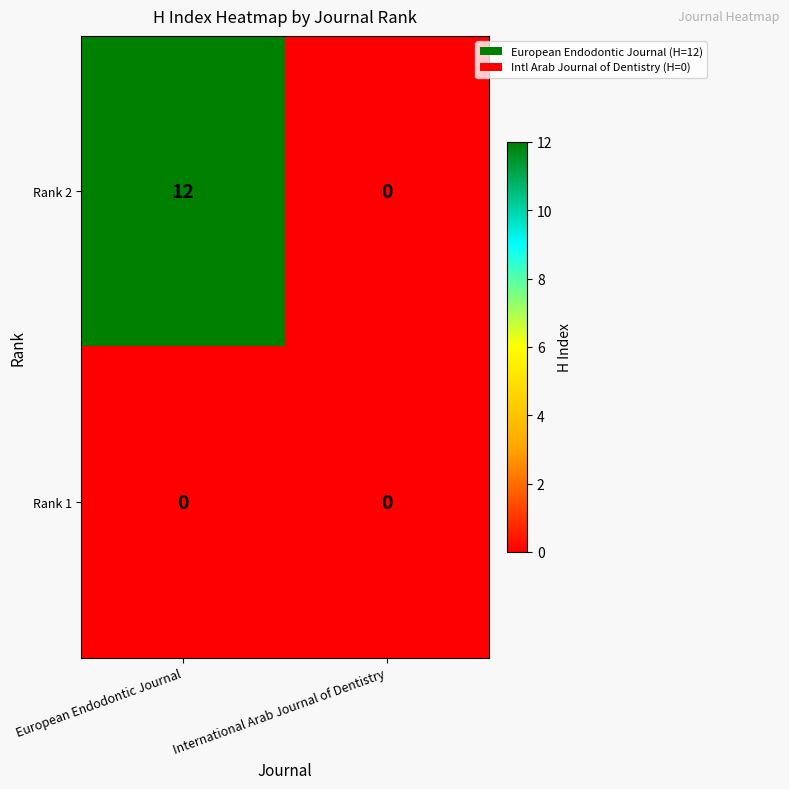

List the series in order of their peak value, lowest first.

Rank 1, Rank 2